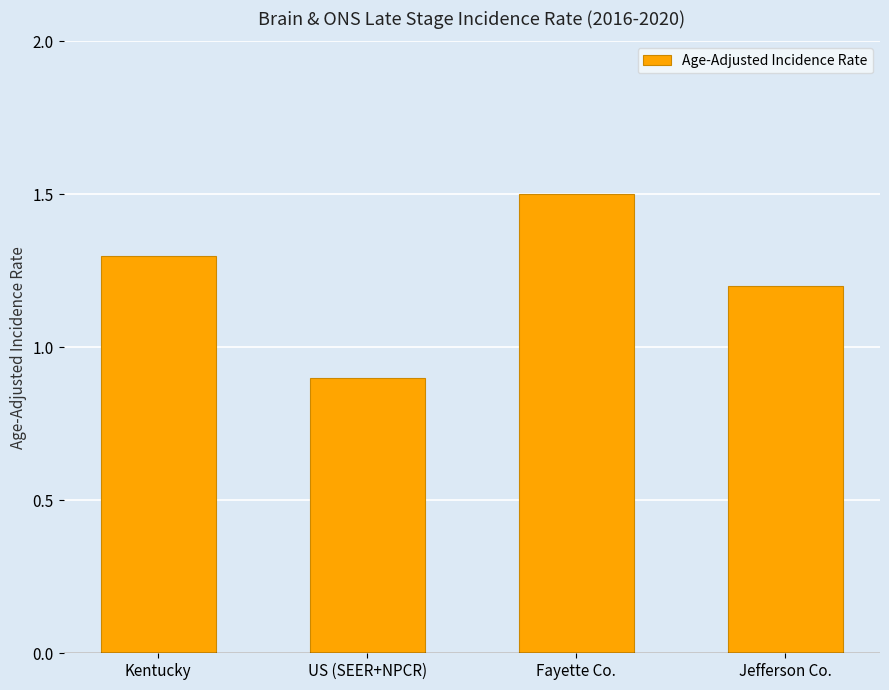

How many values are below 1?

1